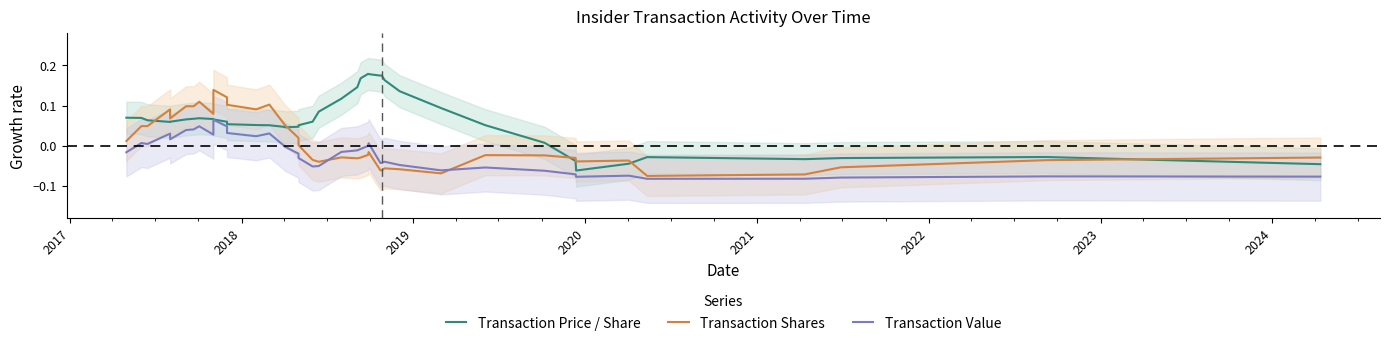

Reading left to right, extract all data points from this chart.

Transaction Price / Share: 0.1	0.1	0.1	0.1	0.1	0.1	0.1	0.1	0.1	0.1	0.1	0.1	0.1	0.1	0.0	0.0	0.0	0.1	0.1	0.1	0.1	0.1	0.2	0.2	0.2	0.2	0.2	0.2	0.1	0.1	0.1	0.0	-0.0	-0.1	-0.0	-0.0	-0.0	-0.0	-0.0	-0.0
Transaction Shares: 0.0	0.0	0.0	0.1	0.1	0.1	0.1	0.1	0.1	0.1	0.1	0.1	0.1	0.1	0.1	0.1	0.0	0.0	-0.0	-0.0	-0.0	-0.0	-0.0	-0.0	-0.0	-0.1	-0.1	-0.1	-0.1	-0.1	-0.0	-0.0	-0.0	-0.0	-0.0	-0.1	-0.1	-0.1	-0.0	-0.0
Transaction Value: -0.0	0.0	0.0	0.0	0.0	0.0	0.0	0.0	0.0	0.1	0.0	0.0	0.0	0.0	-0.0	-0.0	-0.0	-0.0	-0.1	-0.1	-0.0	-0.0	-0.0	-0.0	0.0	-0.0	-0.0	-0.0	-0.0	-0.1	-0.1	-0.1	-0.1	-0.1	-0.1	-0.1	-0.1	-0.1	-0.1	-0.1